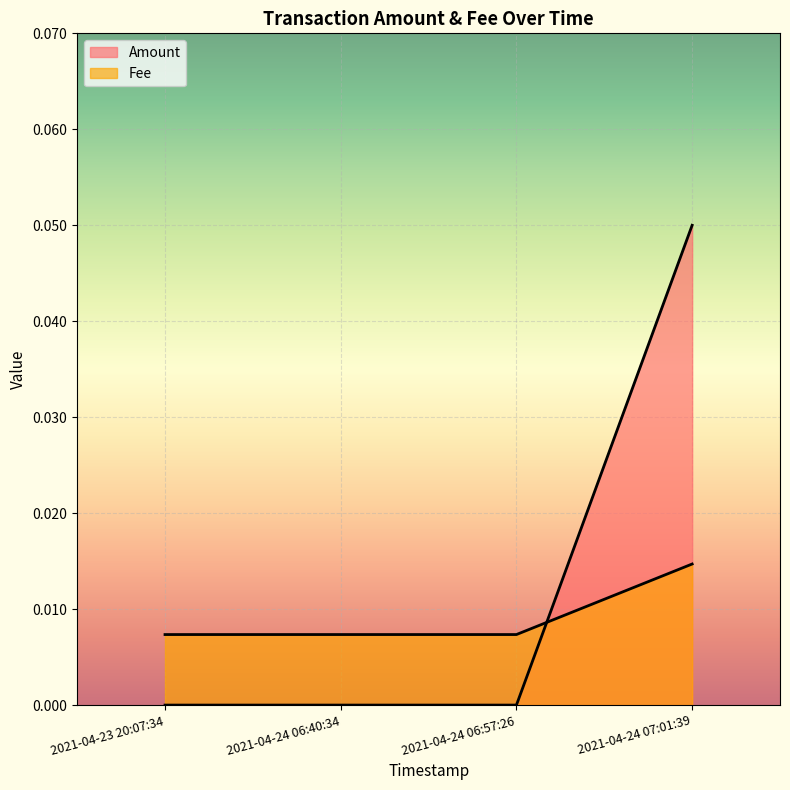

Where do Fee and Amount first cross each other?

2021-04-24 06:57:26 and 2021-04-24 07:01:39